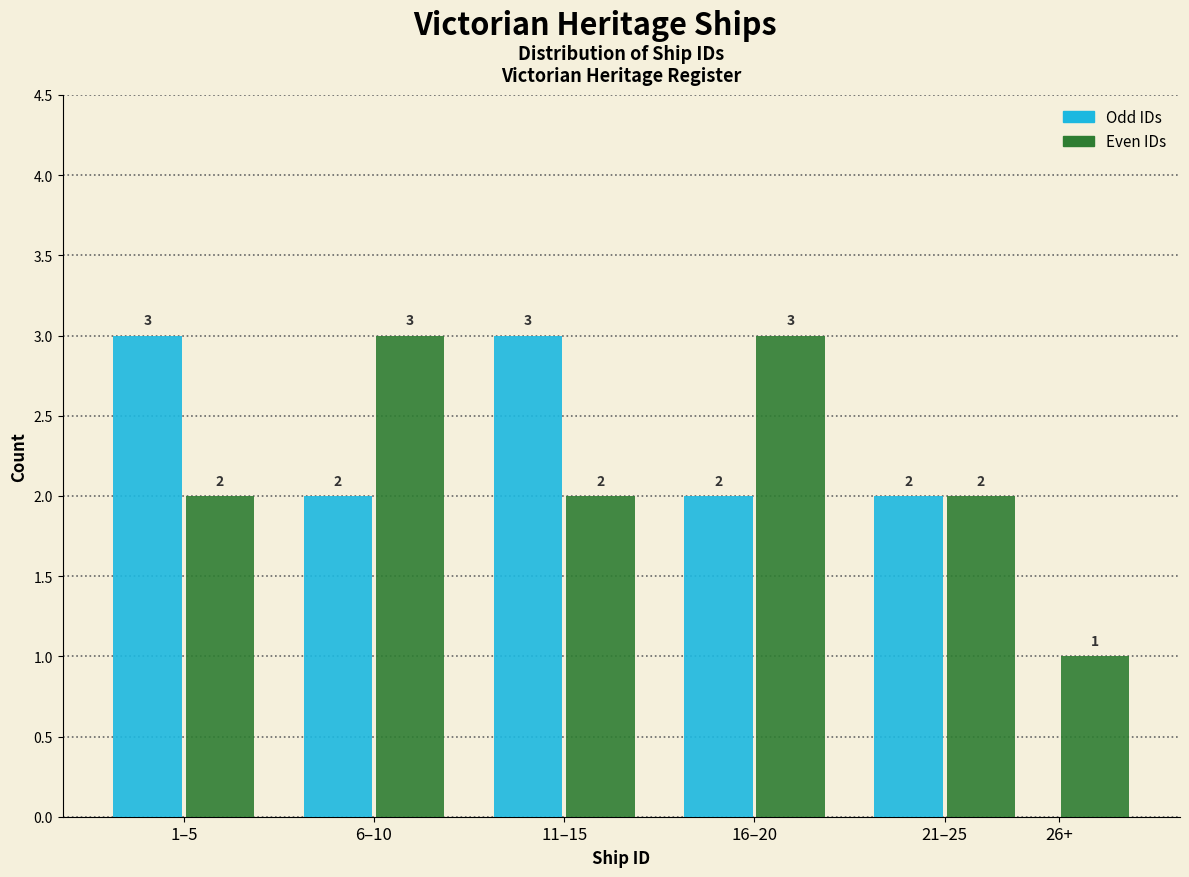

Reading left to right, what are all the values shown in this chart?

Odd IDs: 1–5=3	6–10=2	11–15=3	16–20=2	21–25=2	26+=0
Even IDs: 1–5=2	6–10=3	11–15=2	16–20=3	21–25=2	26+=1